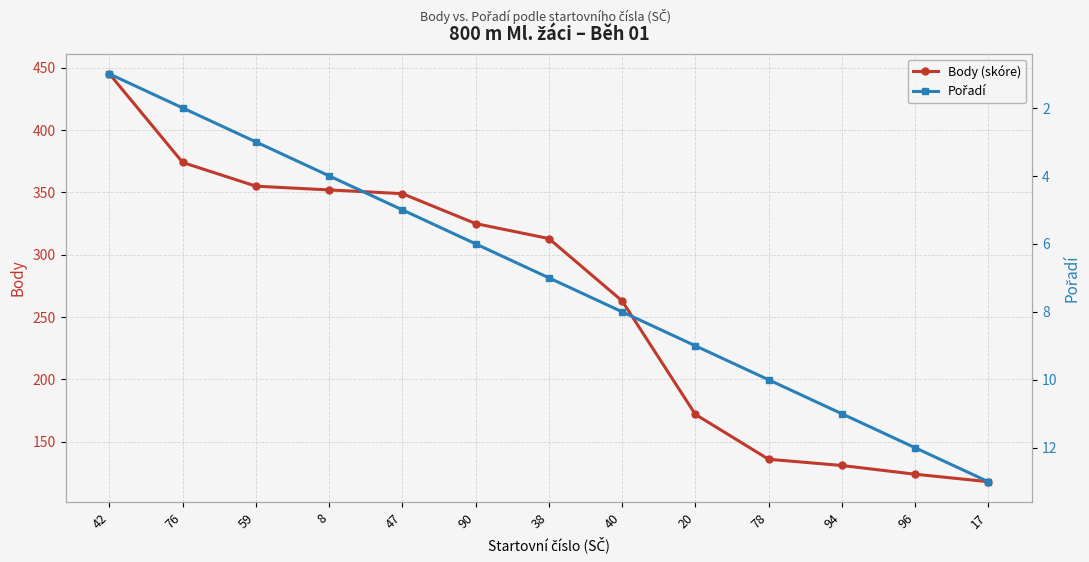

Which has a higher value, 40 or 59?

59